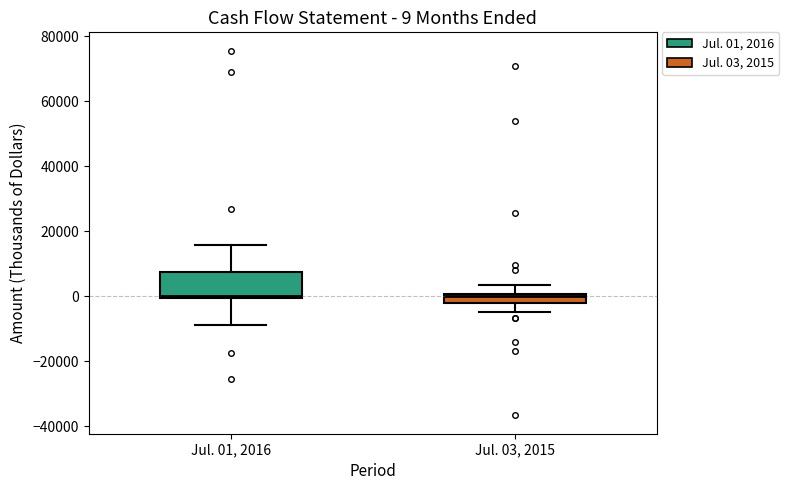

Comparing the boxes themselves (not the whiskers), which one is the tallest?

Jul. 01, 2016